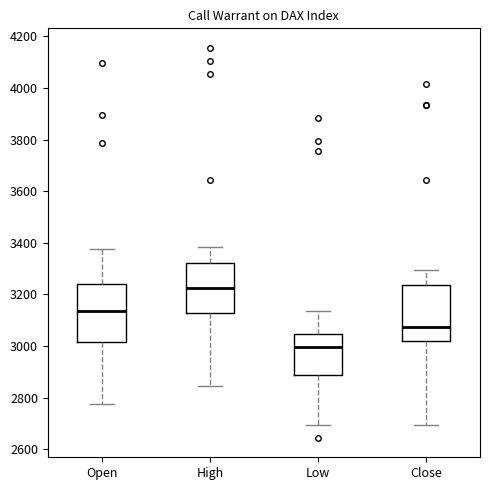

Which box's median line is the highest?

High